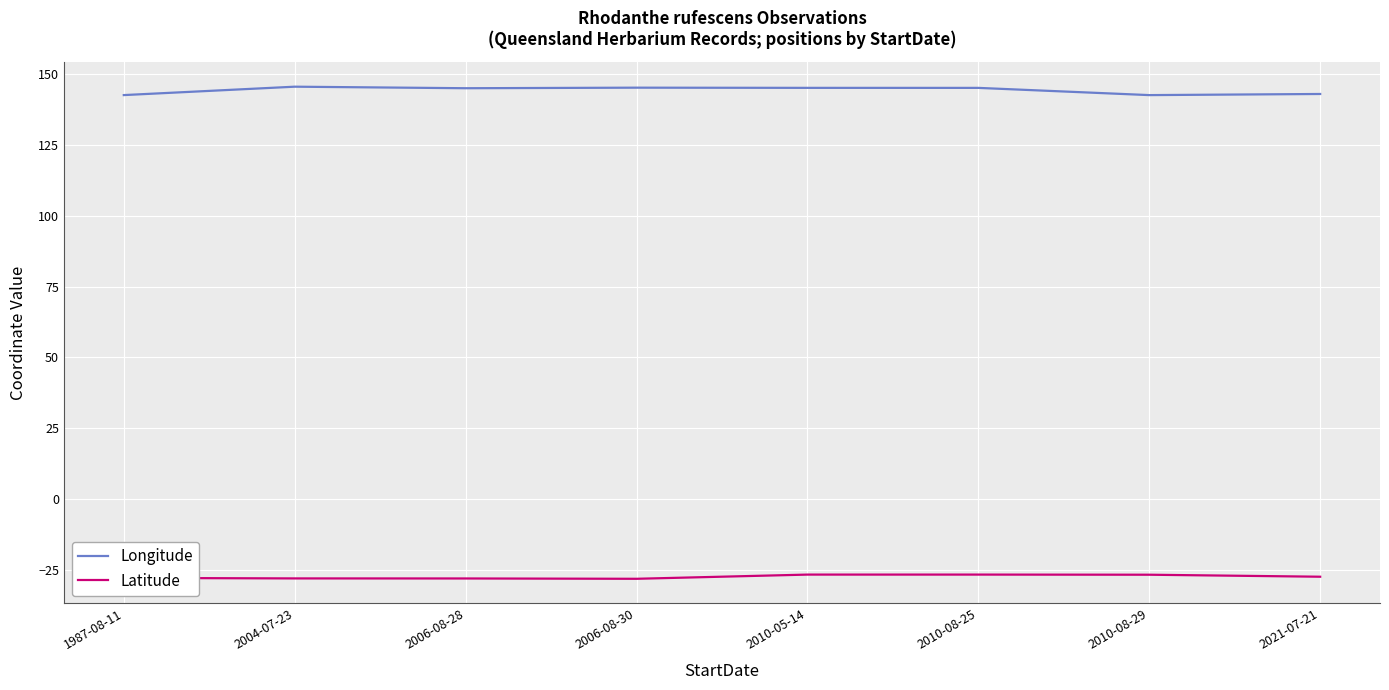

What is the difference between the maximum and second lowest values in the Latitude series?

1.4